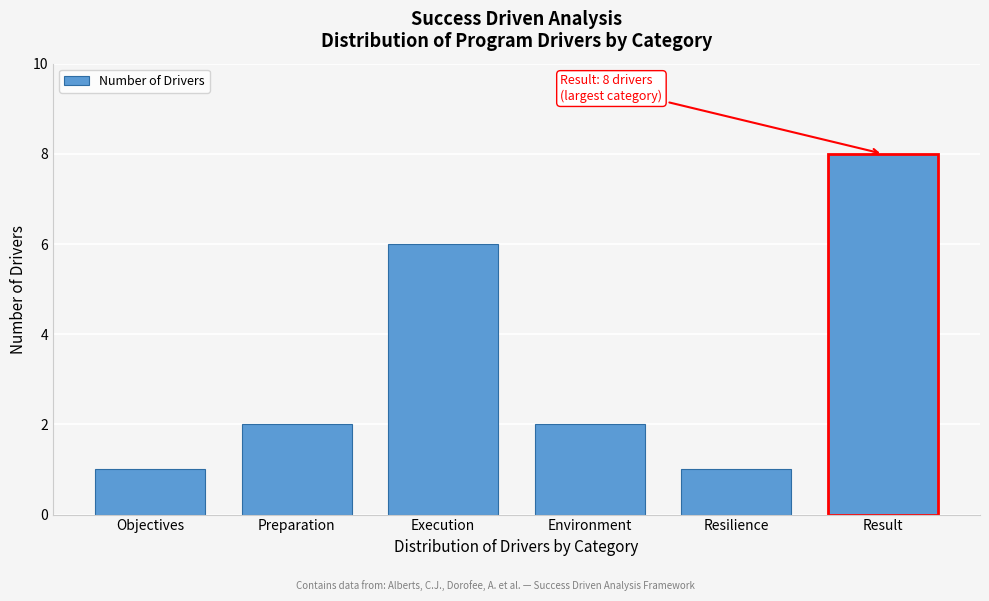

Reading right to left, list all the values displayed in this chart.

Result=8	Resilience=1	Environment=2	Execution=6	Preparation=2	Objectives=1